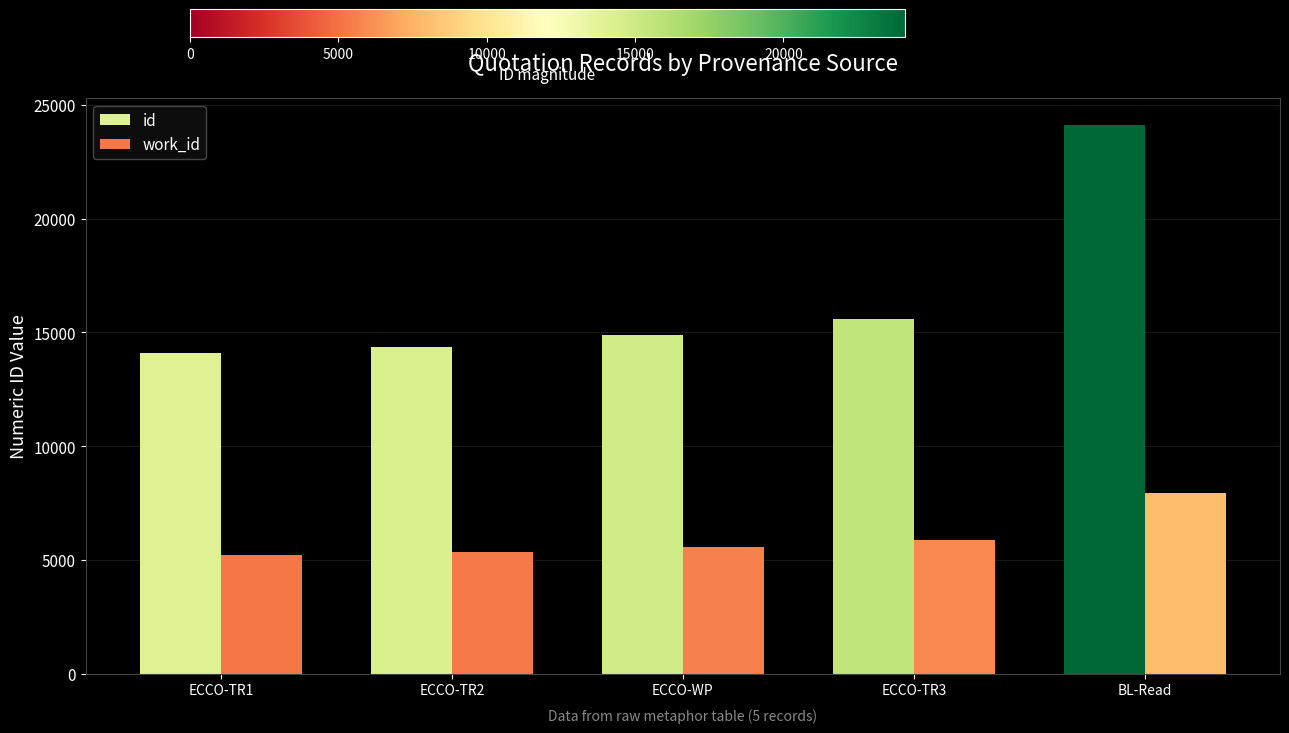

What is the average value of the id series?

16616